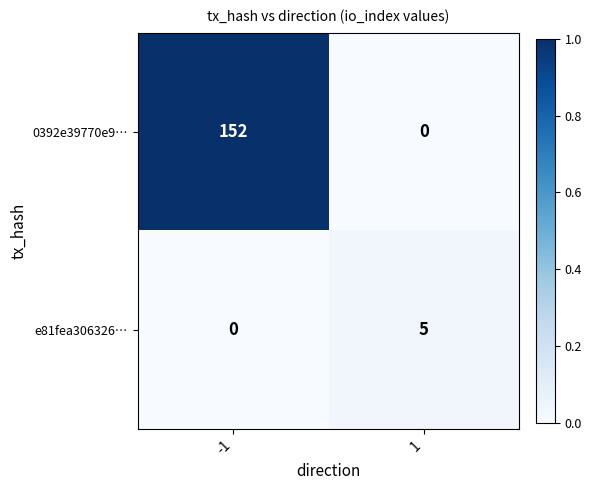

The e81fea306326… series shows 1 at 1. True or false?

False